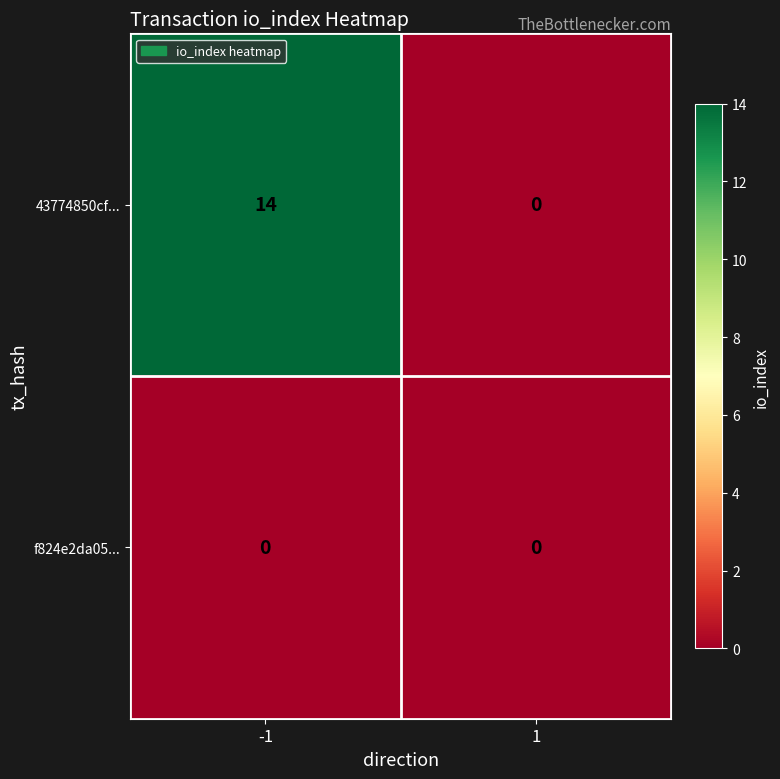

Which series has the widest spread of values?

43774850cf...